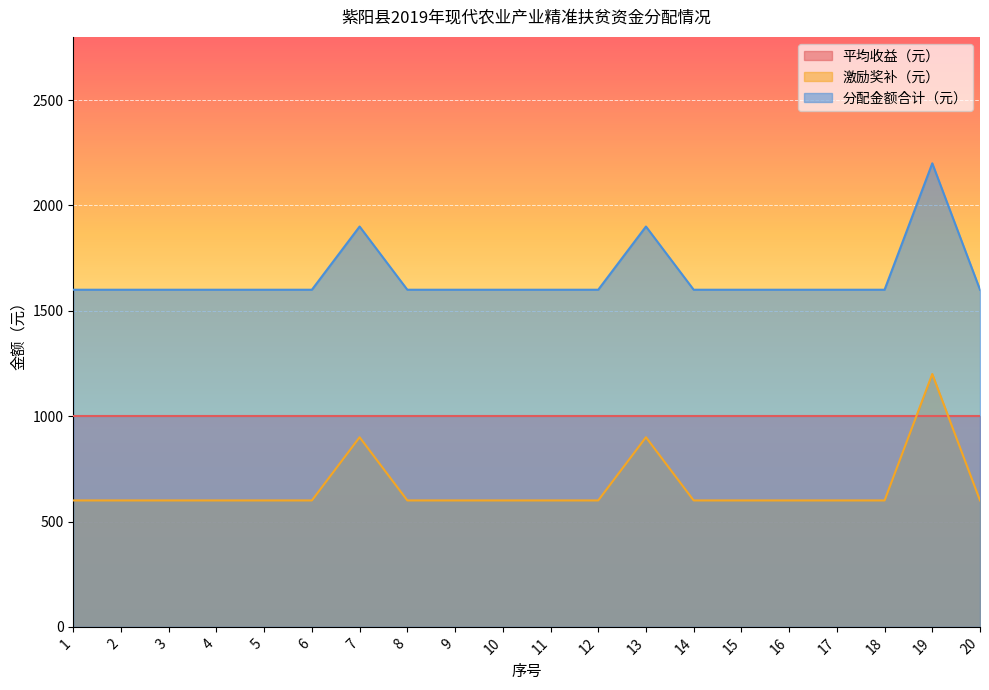

At 9, list the series in order from largest to smallest.

分配金额合计（元）, 平均收益（元）, 激励奖补（元）